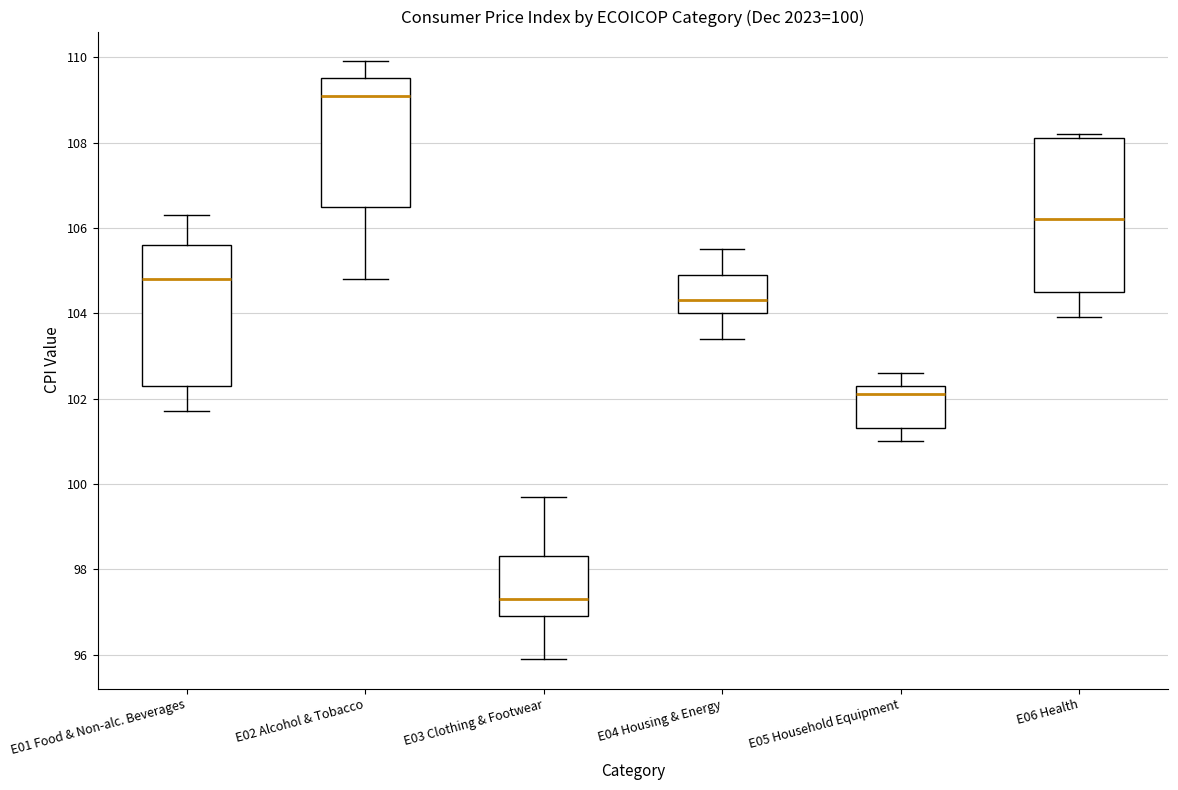

Which box has the lowest median line?

E03 Clothing & Footwear